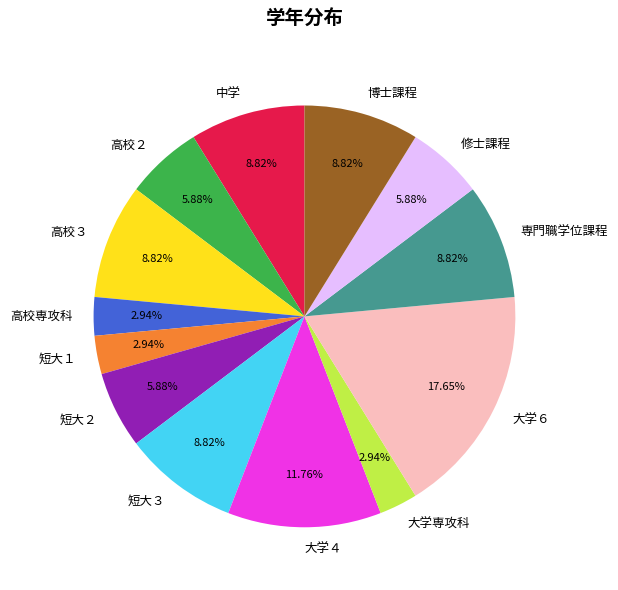

Approximately how many times larger is the value at 高校専攻科 compared to 修士課程?

0.5